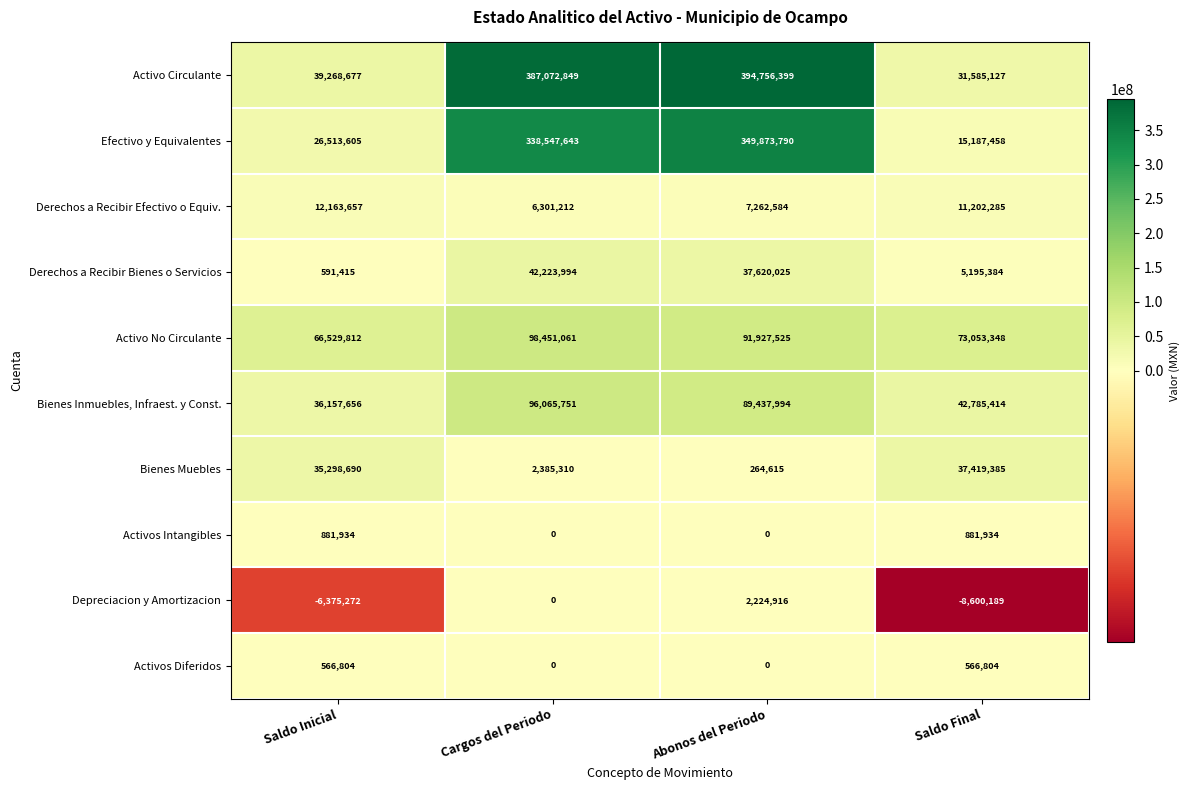

What is the sum of the Depreciacion y Amortizacion values at Cargos del Periodo and Abonos del Periodo?

2224916